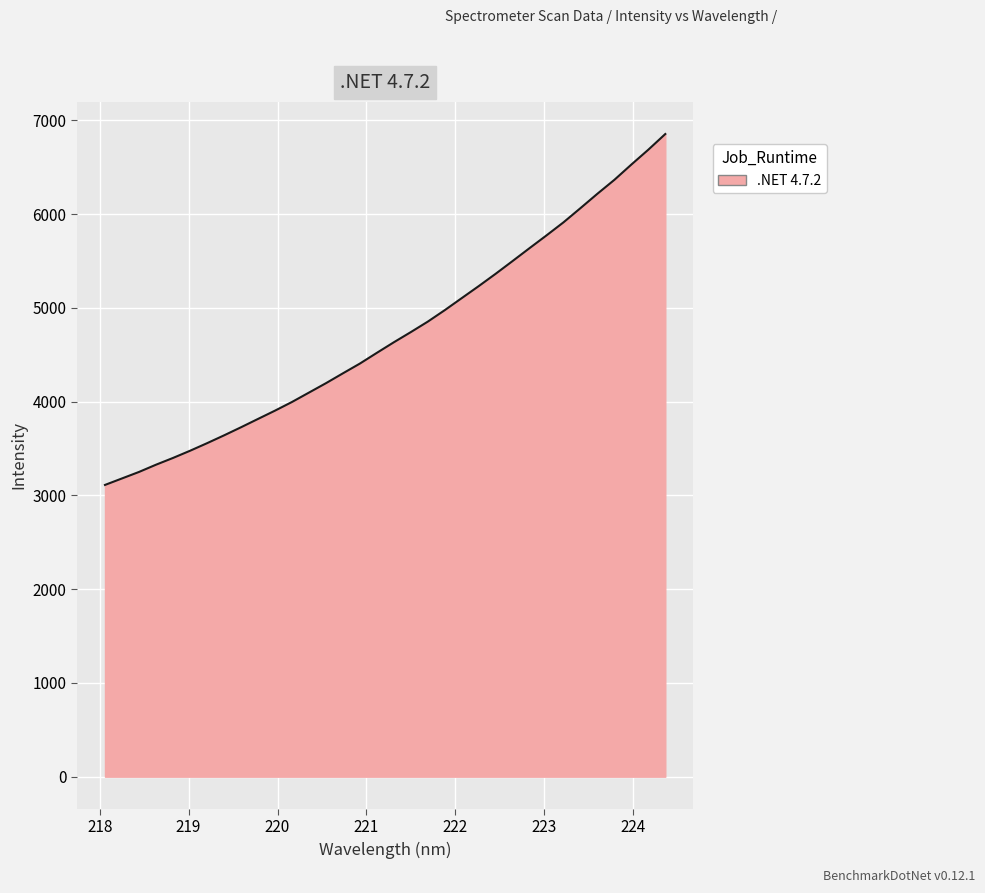

Count the number of values greater than 4632.

17